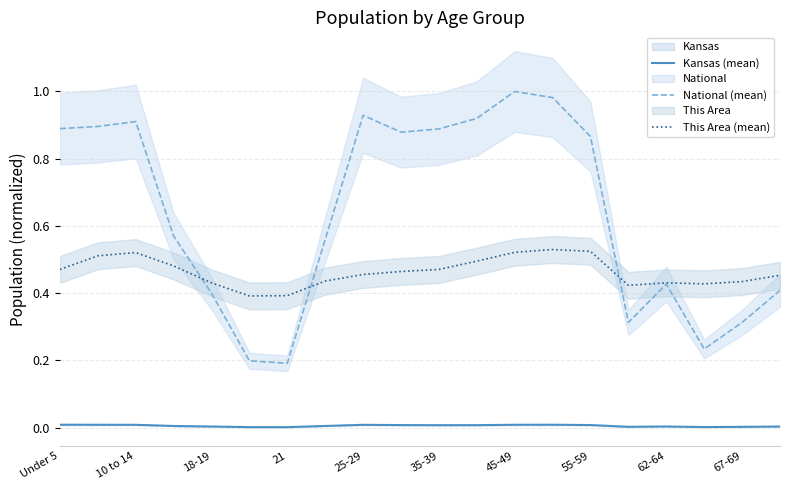

True or false: Kansas (mean) and This Area (mean) cross at least once.

False